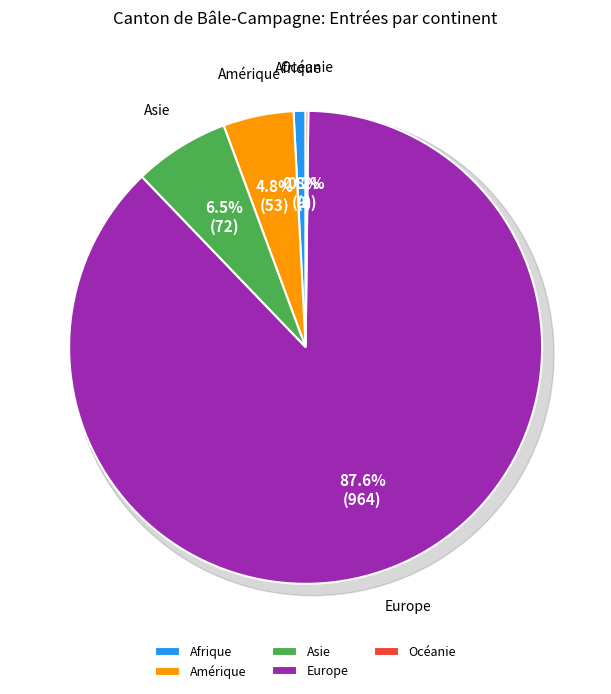

Which category has the biggest portion of the pie?

Europe